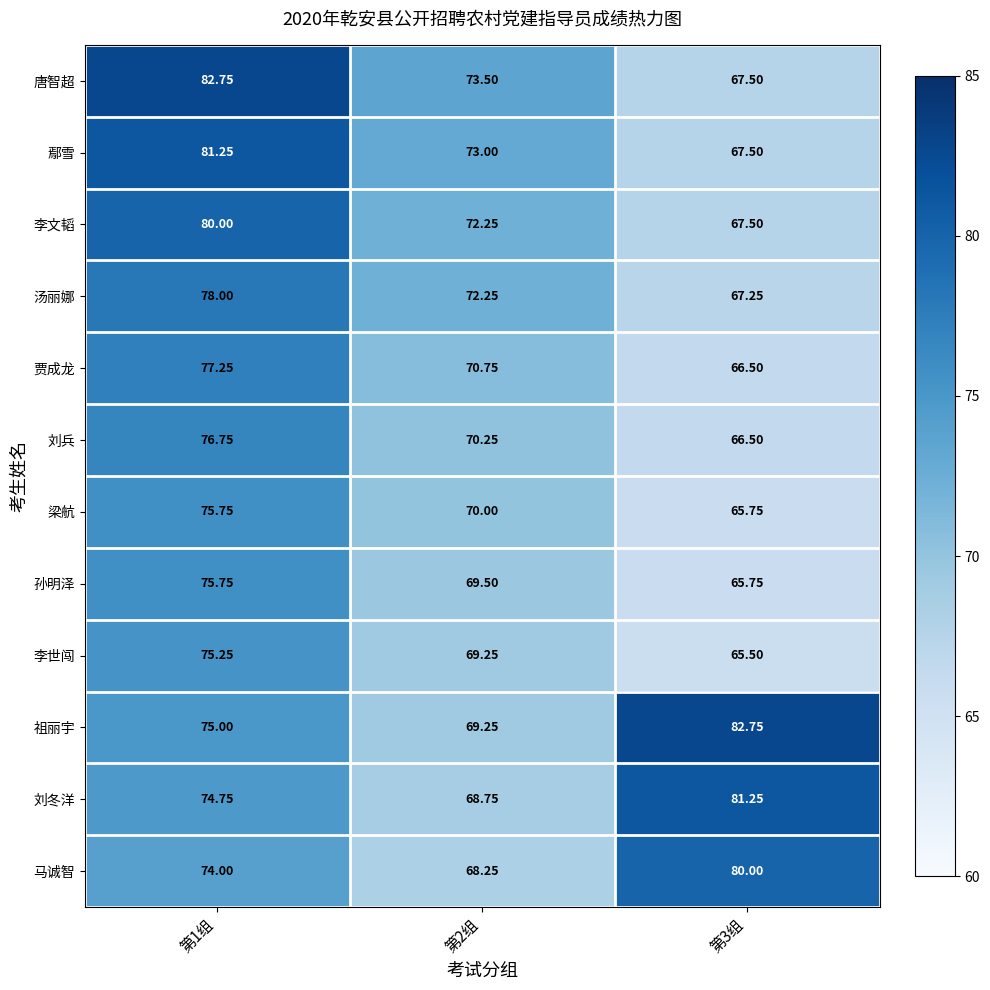

What is the greatest value displayed?

82.8